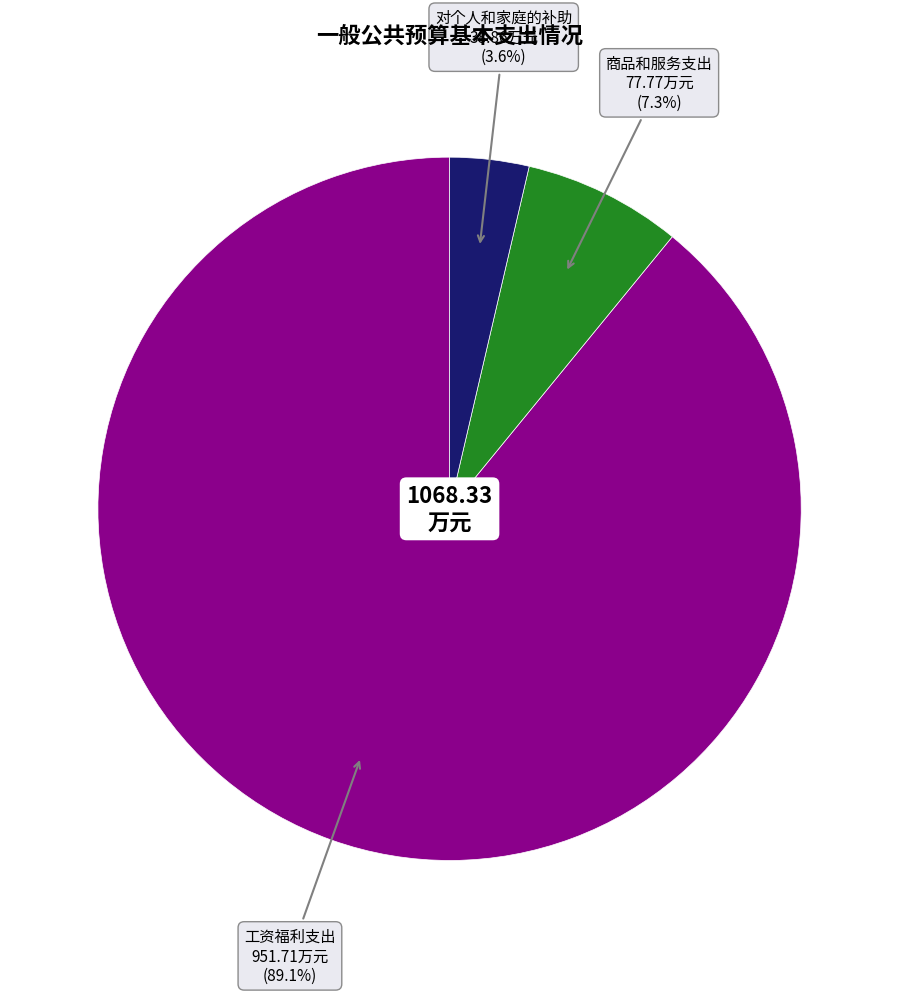

Is there any slice that represents more than half of the pie?

Yes